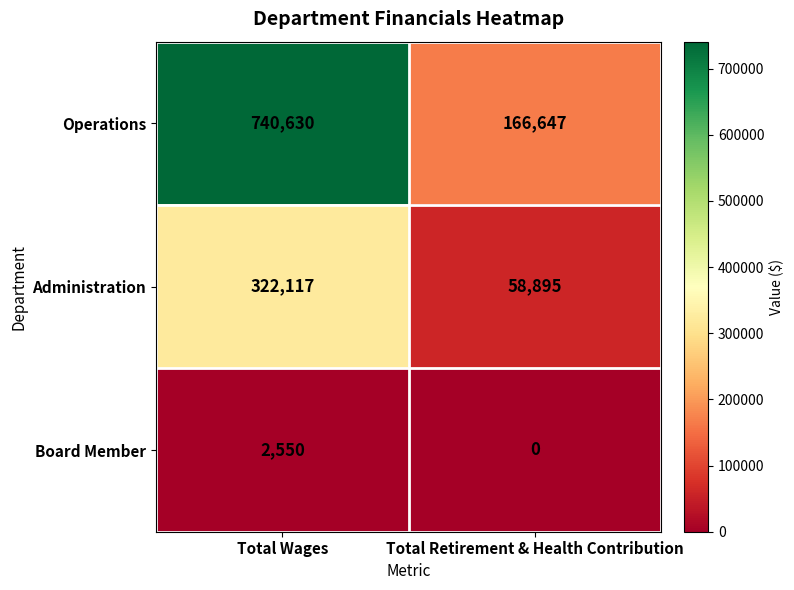

What is the spread (max minus min) of values at Total Wages?

738080